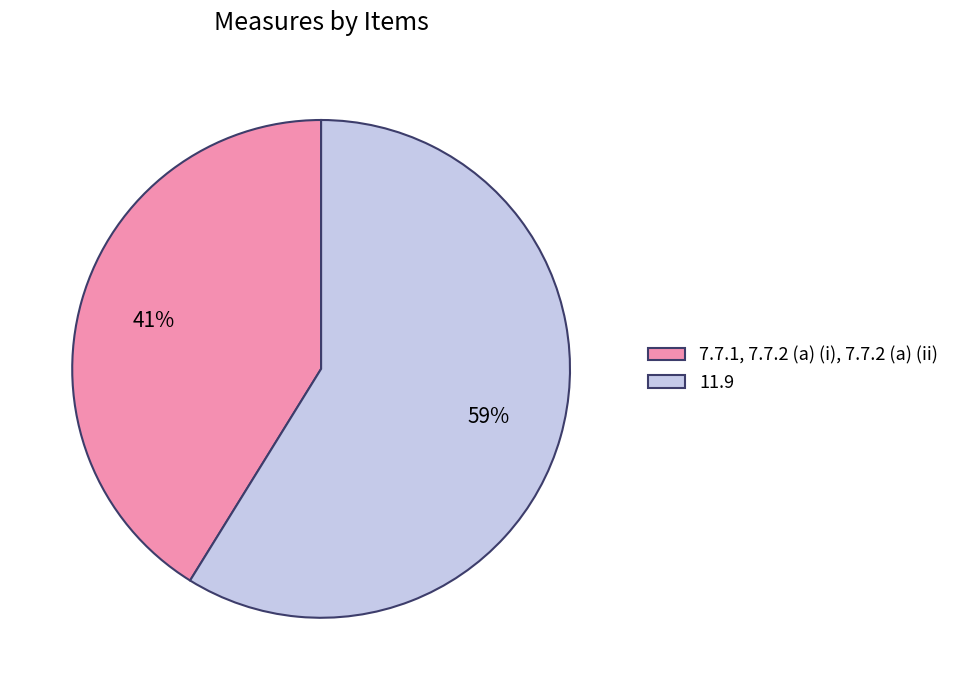

Which slice is the largest?

11.9